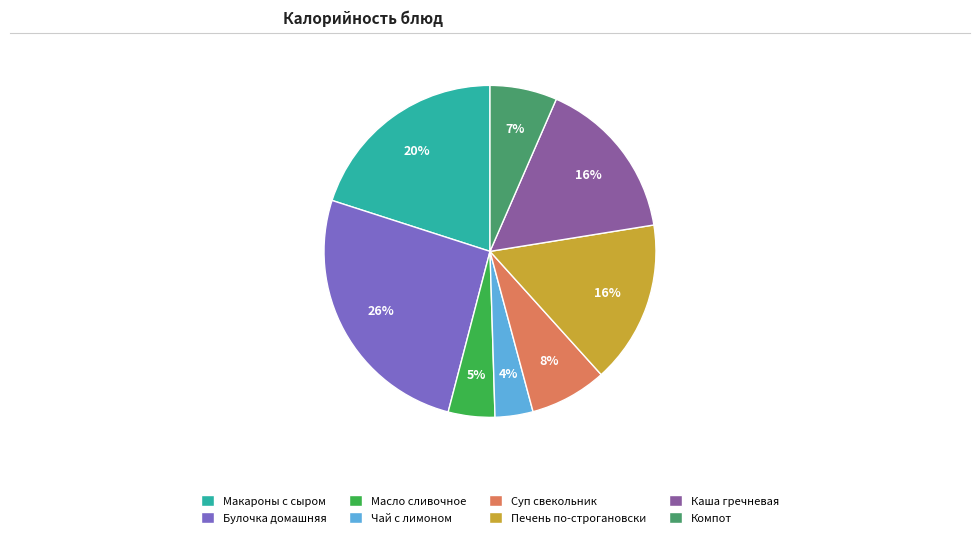

Combined, do Макароны с сыром and Булочка домашняя account for over 50%?

No